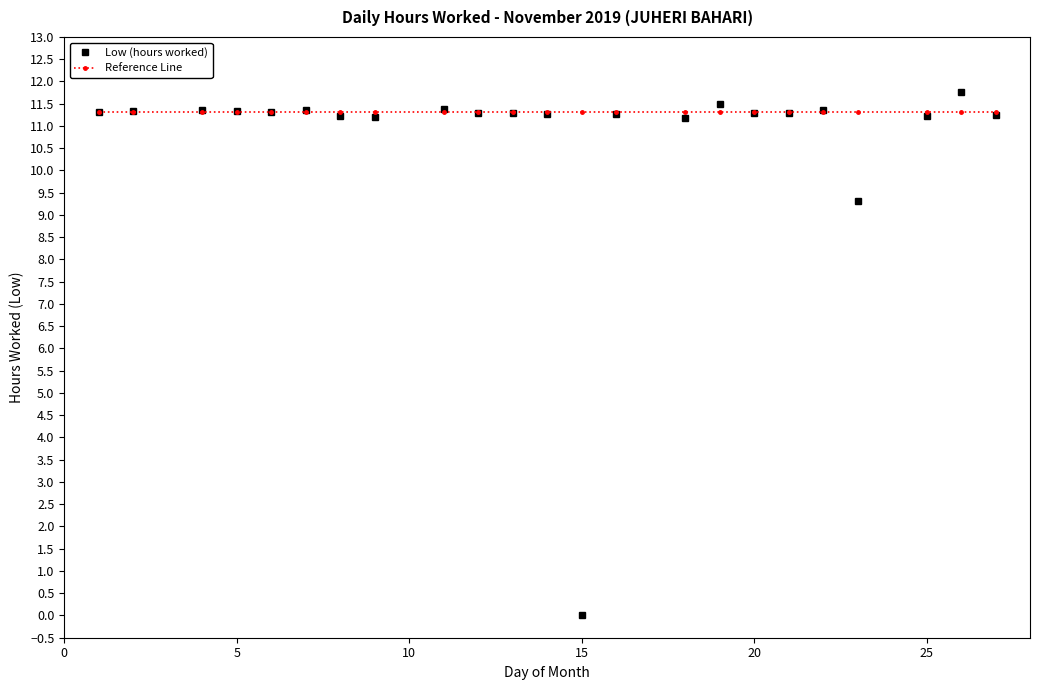

How many positive values does the Low (hours worked) series have?

22